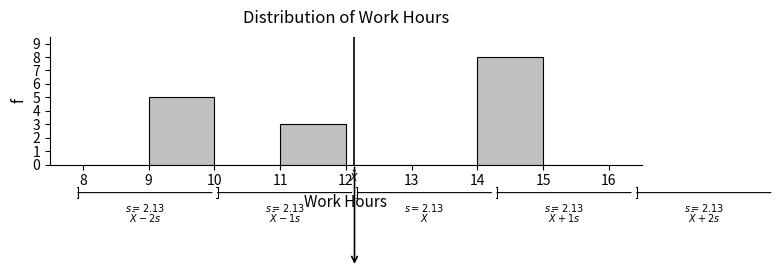

Which range on the x-axis has the tallest bar?

14 to 15